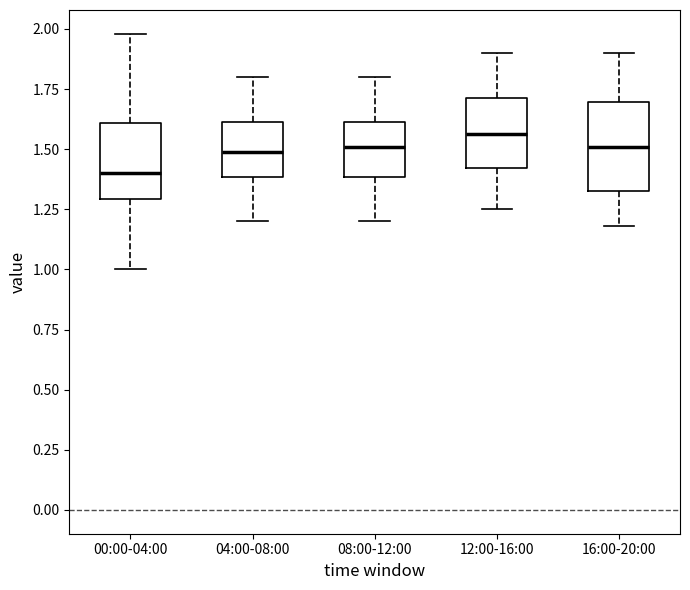

Reading left to right, read every box against the y-axis: the position of its median line, the range the box covers, and the ends of its whiskers. The values are not printed on the chart, so give them approximately, as read against the axis.

00:00-04:00: median 1.40, box 1.30 to 1.60, whiskers 1.00 to 2.00
04:00-08:00: median 1.50, box 1.40 to 1.60, whiskers 1.20 to 1.80
08:00-12:00: median 1.50, box 1.40 to 1.60, whiskers 1.20 to 1.80
12:00-16:00: median 1.55, box 1.40 to 1.70, whiskers 1.25 to 1.90
16:00-20:00: median 1.50, box 1.35 to 1.70, whiskers 1.20 to 1.90